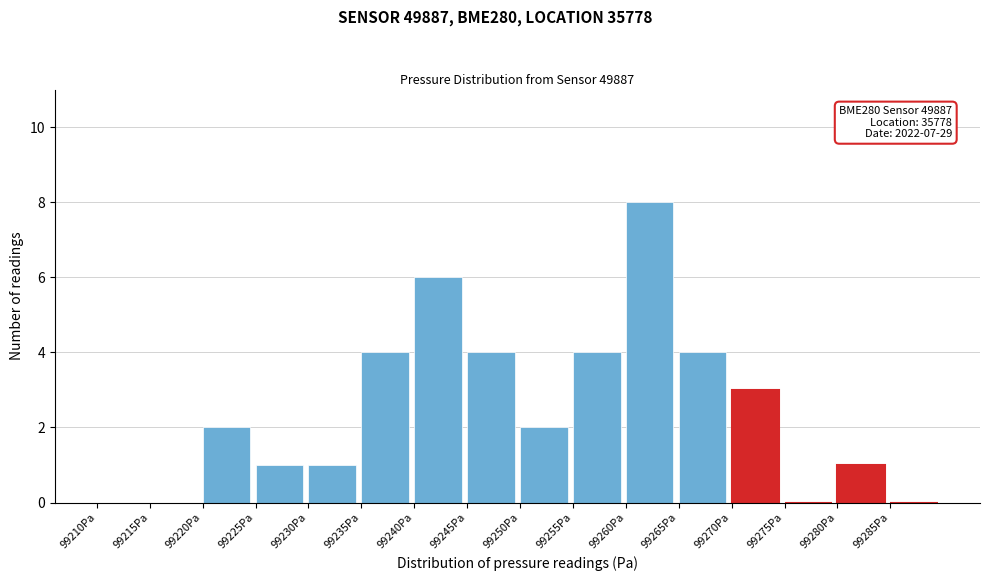

Over which range of the x-axis is the bar tallest?

99260 to 99265